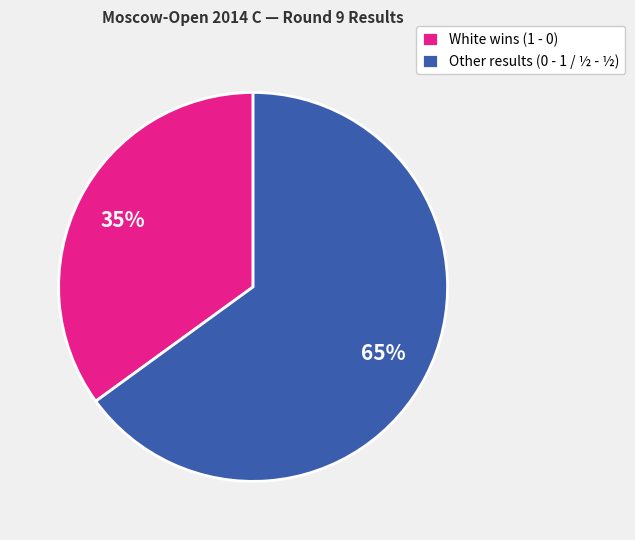

Which has a higher value, Other results (0 - 1 / ½ - ½) or White wins (1 - 0)?

Other results (0 - 1 / ½ - ½)